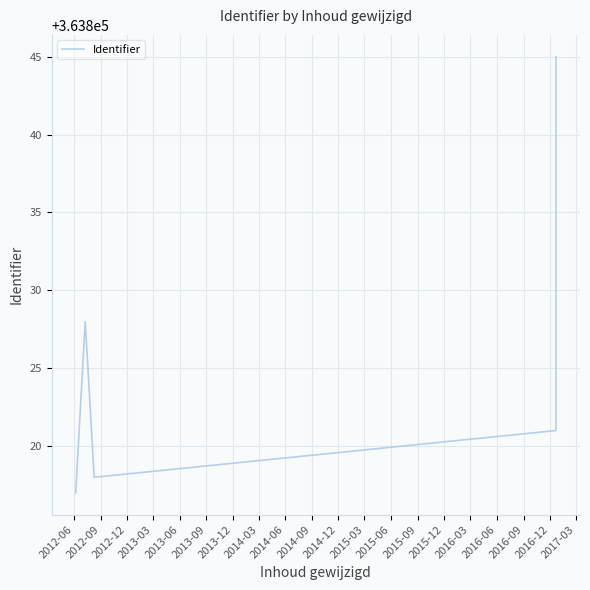

Read the value at 2012-12, to the nearest 5.

363820